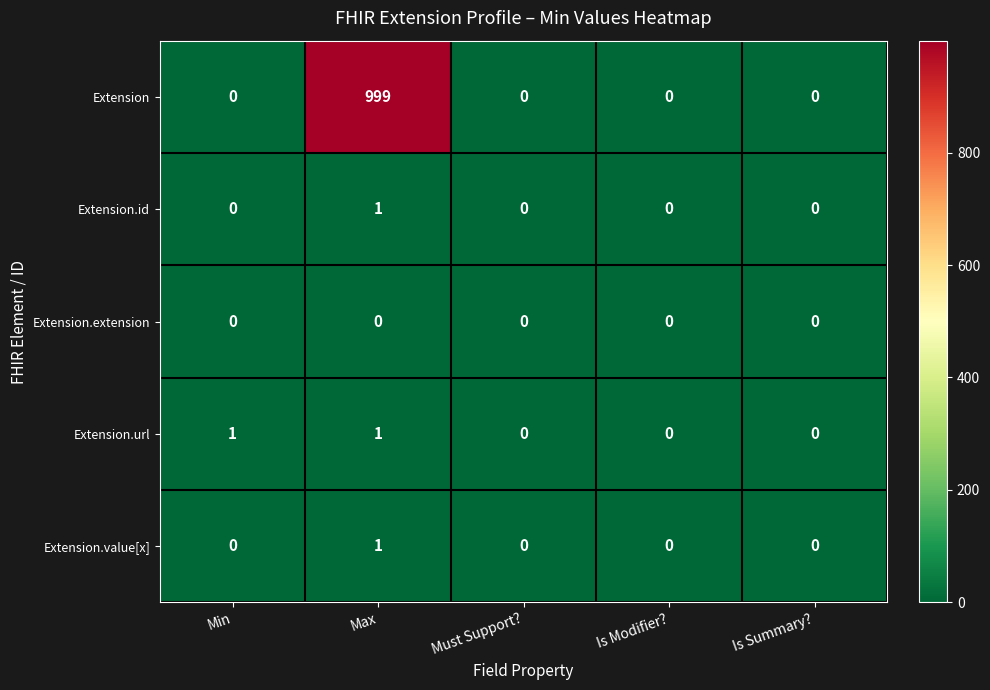

Which series changed the most between Min and Max?

Extension